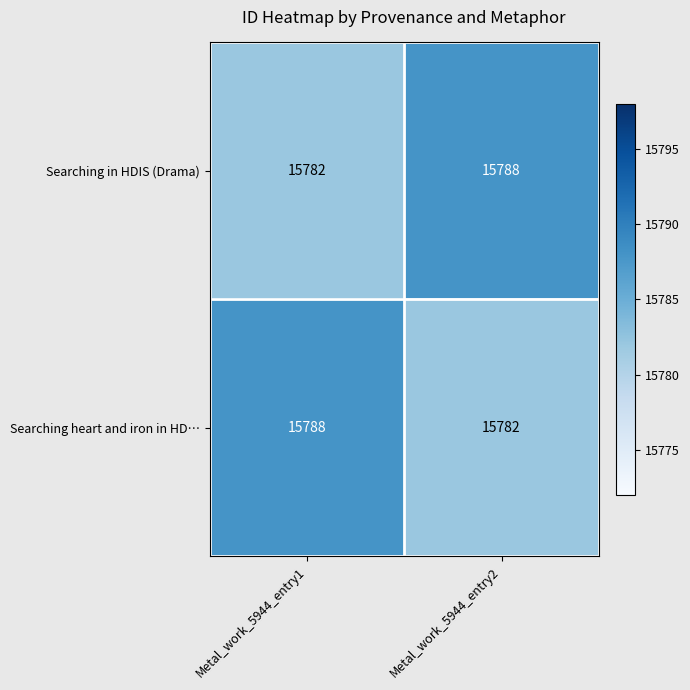

What is the minimum value shown in the chart?

15782